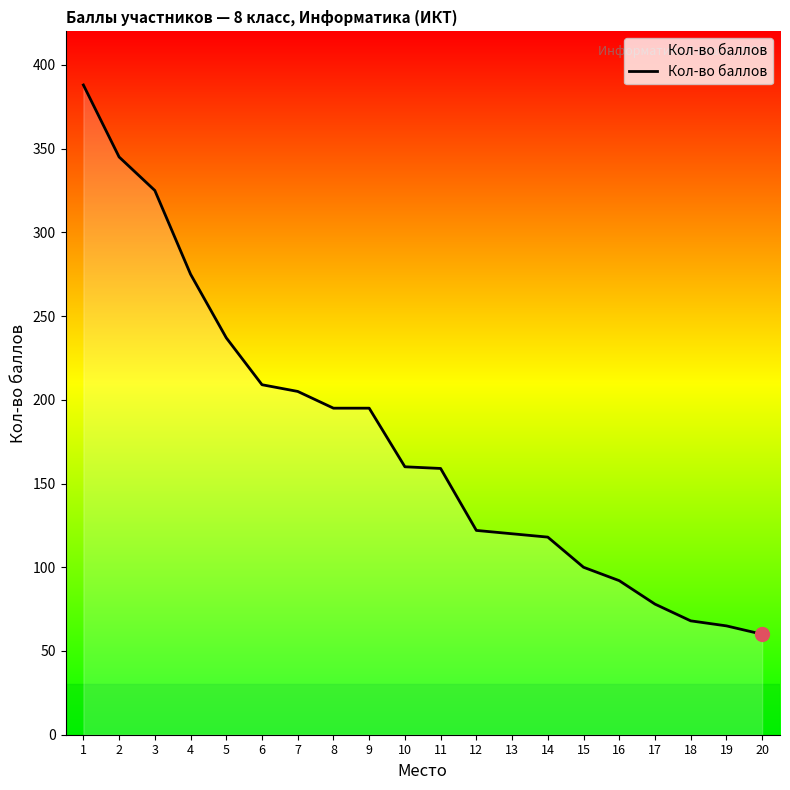

What is the difference between the values at 5 and 13?

117